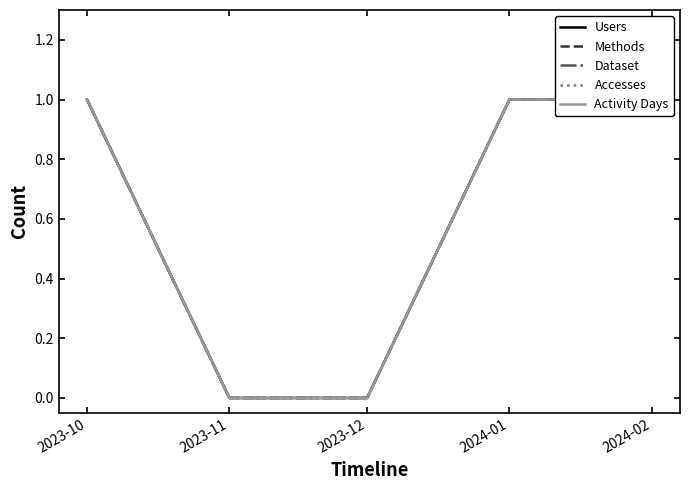

True or false: Dataset has more than 0 interior local peaks.

False